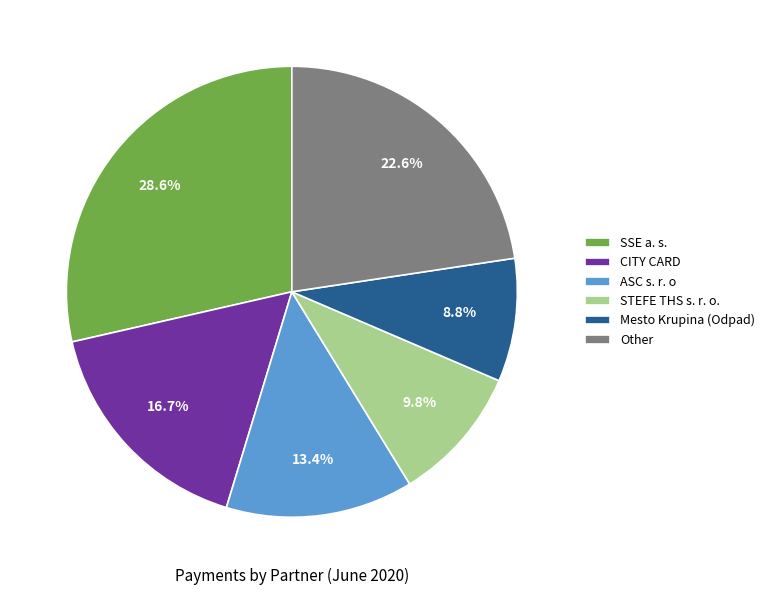

How many segments does this pie chart have?

6